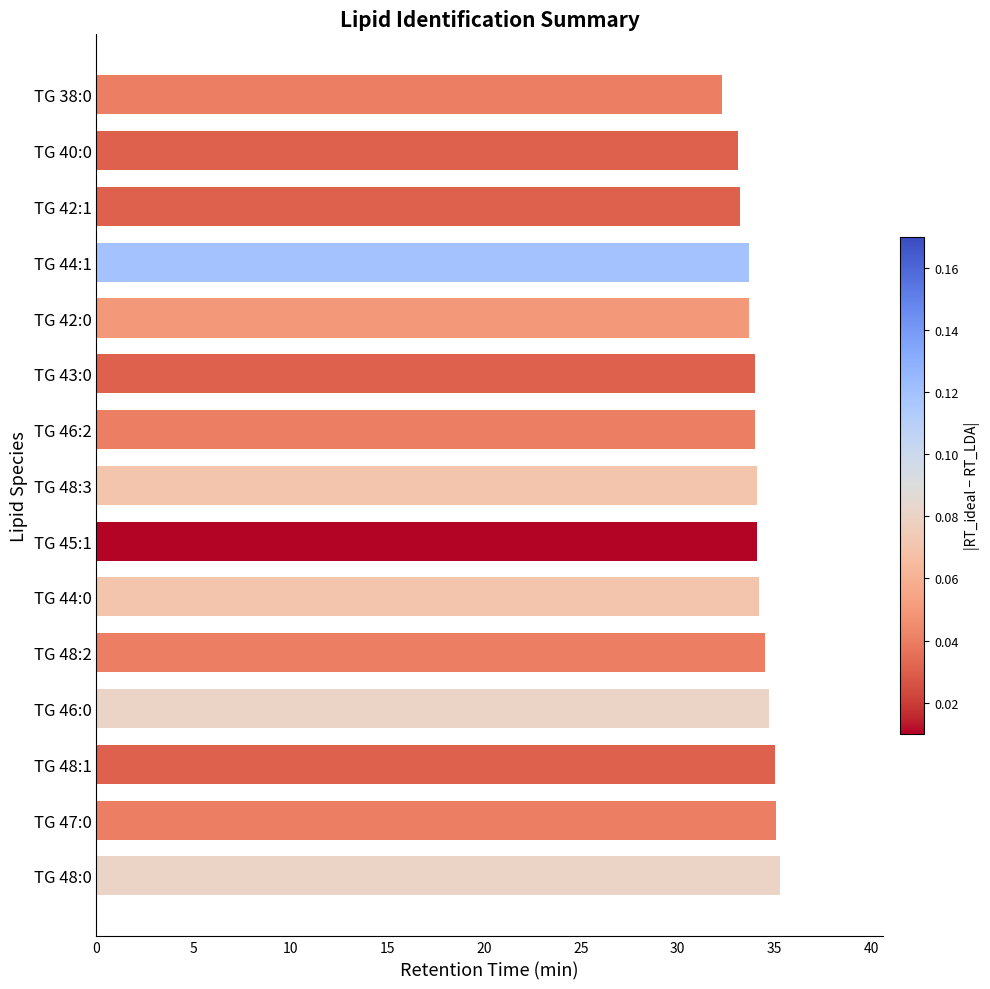

Approximately how many times larger is the value at TG 48:1 compared to TG 48:0?

1.0